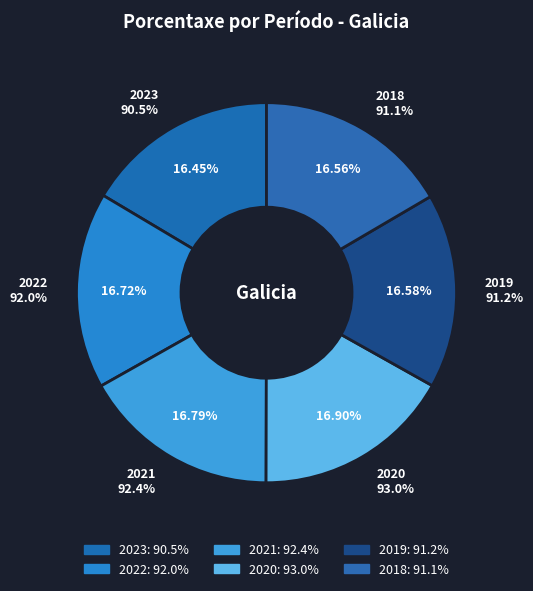

Which category has the smallest portion of the pie?

2023